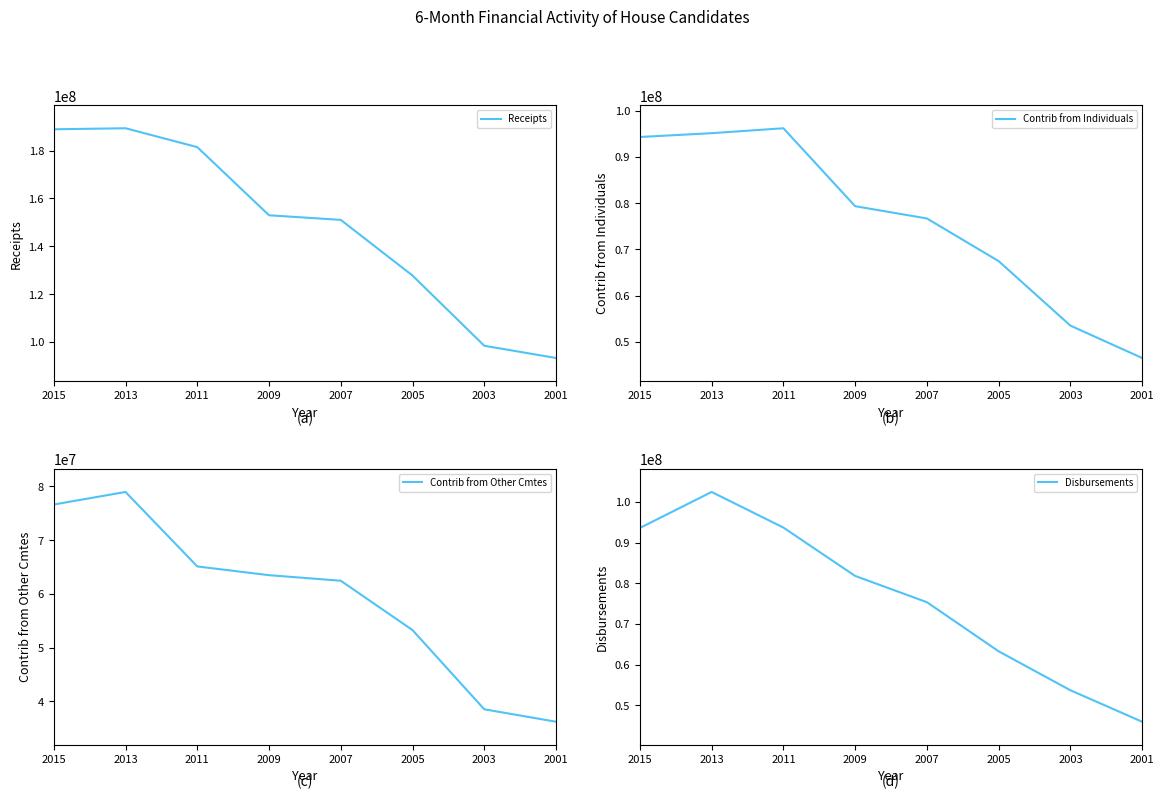

What is the difference between the maximum and second lowest values in the Contrib from Other Cmtes series?

40444875.3